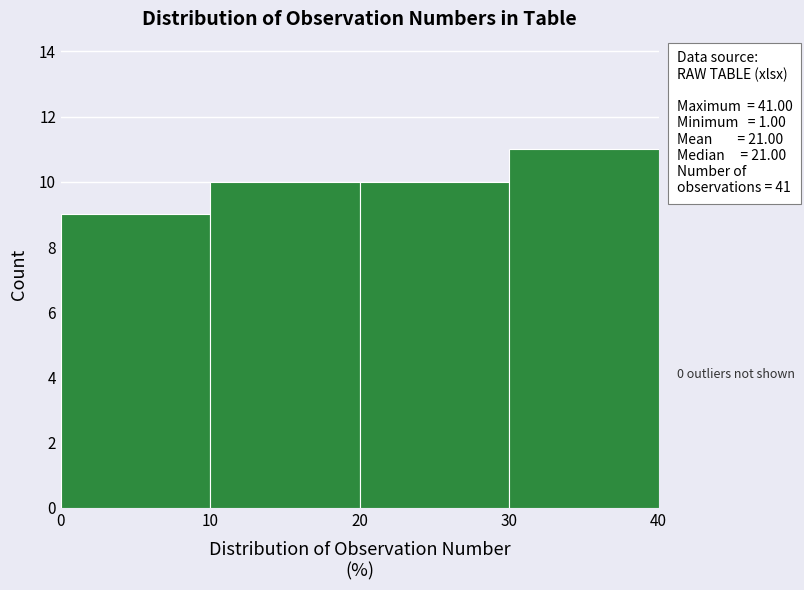

Over which range of the x-axis is the bar tallest?

30 to 40